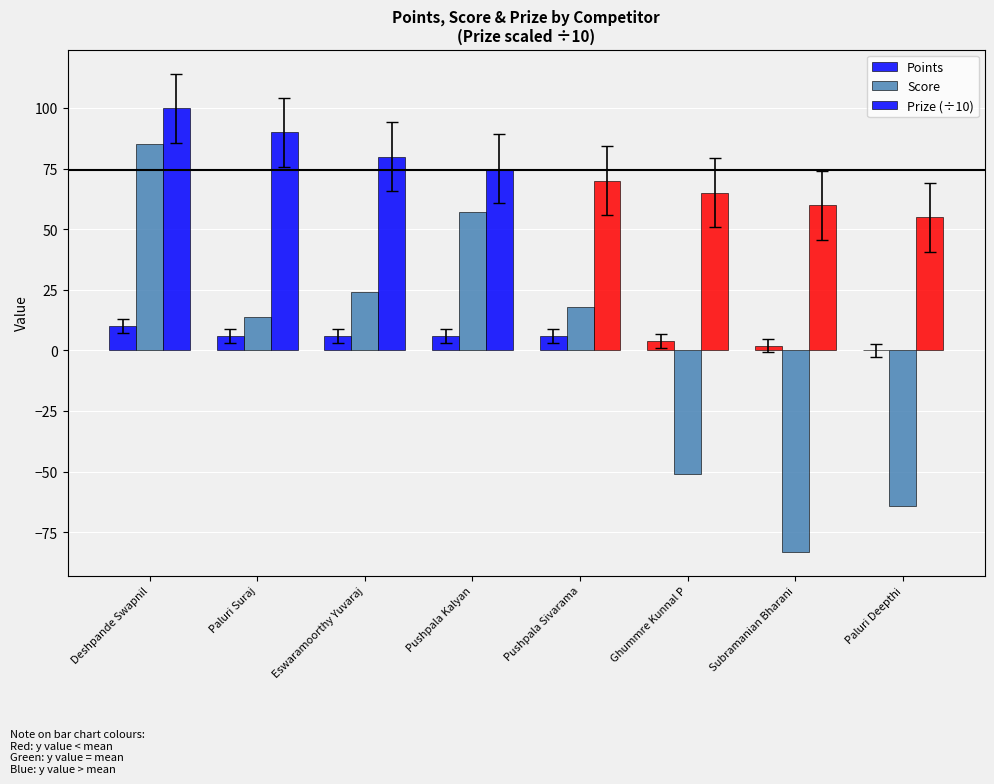

Are the bars grouped side by side (vs. stacked)?

Yes